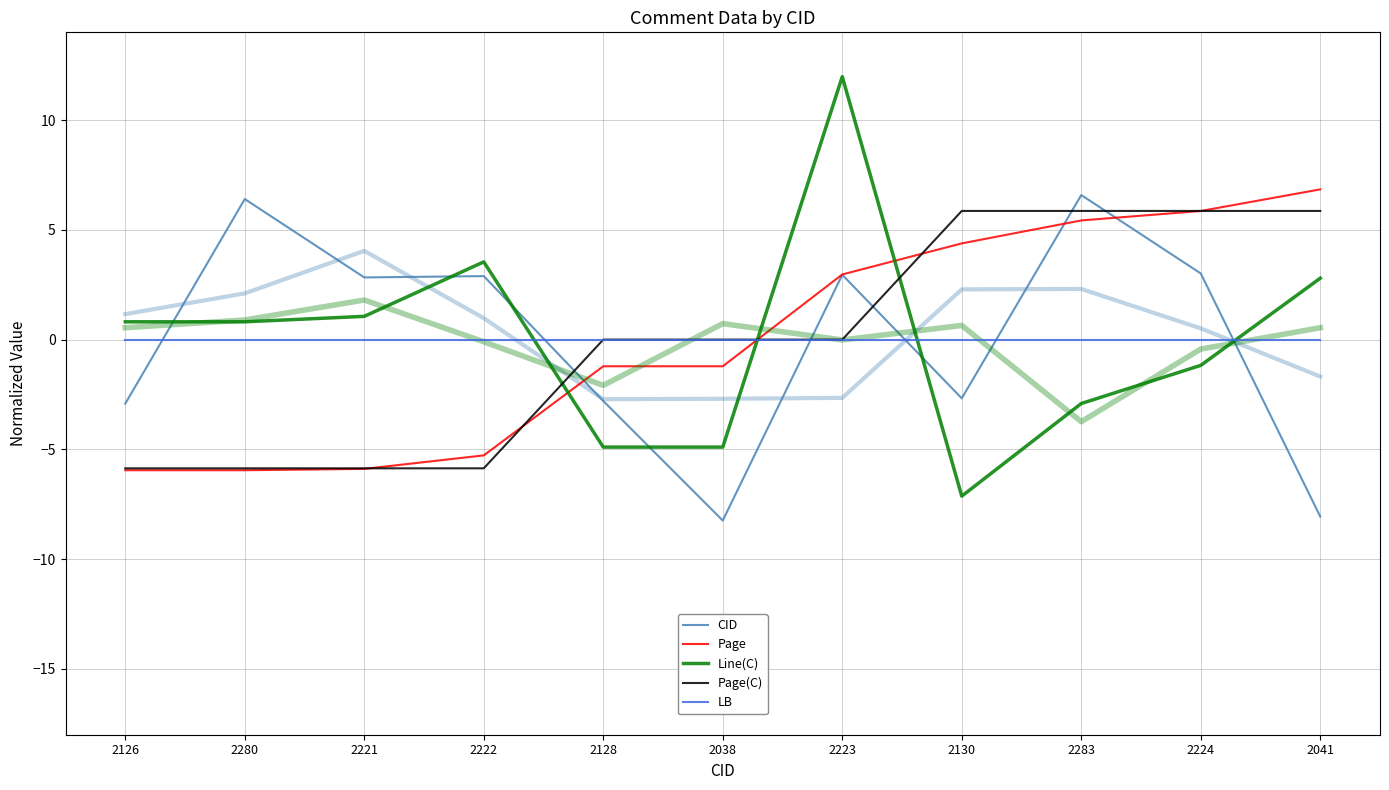

Is the value of Line(C) at 2038 greater than the value of LB at 2128?

No